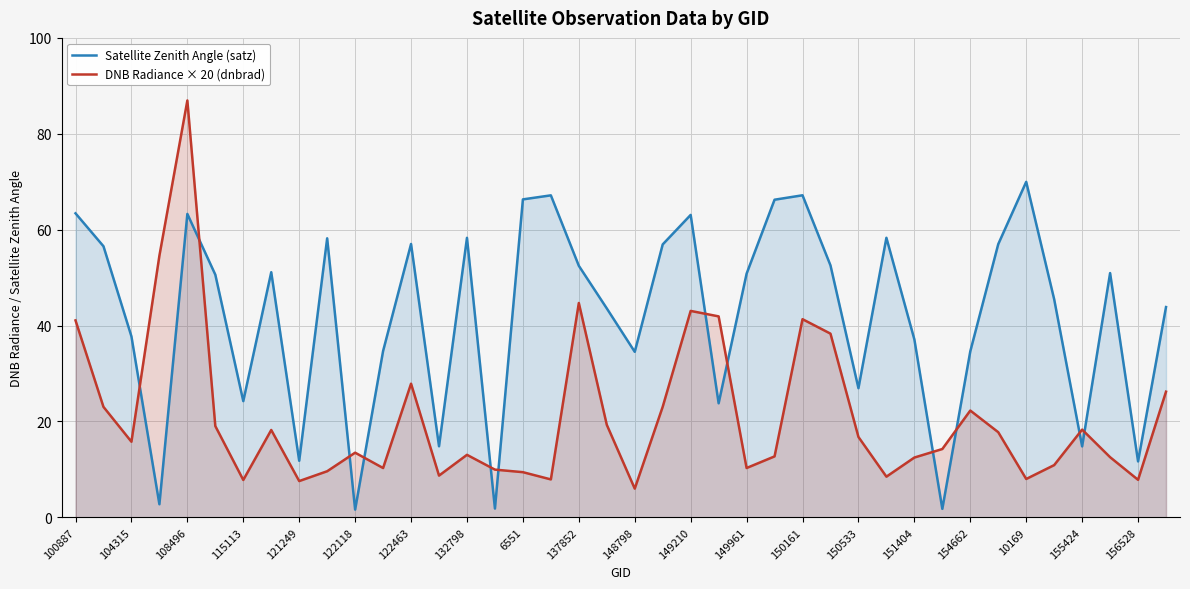

What is the average value of the Satellite Zenith Angle (satz) series?

42.1